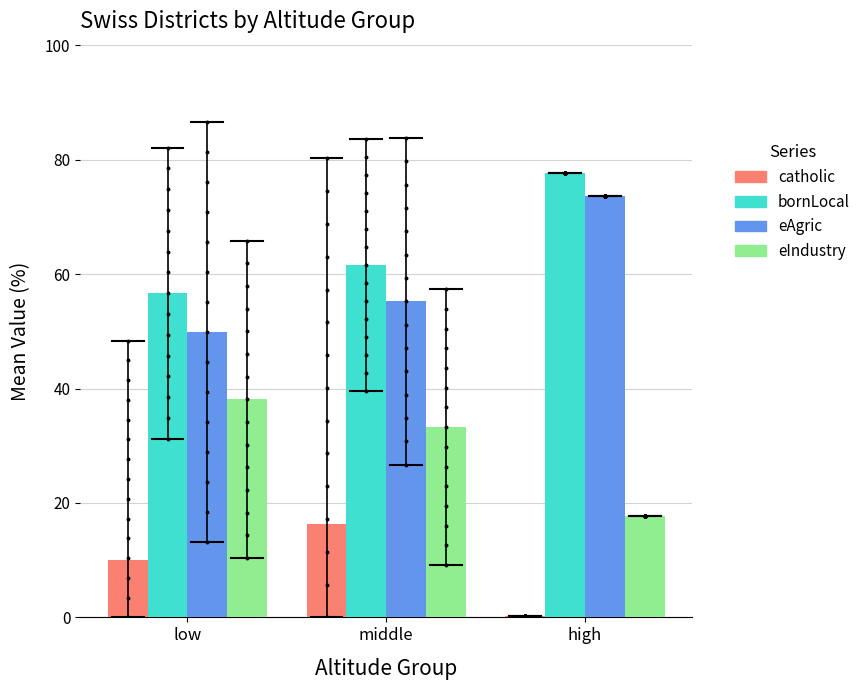

Which series has the largest total across all categories?

bornLocal